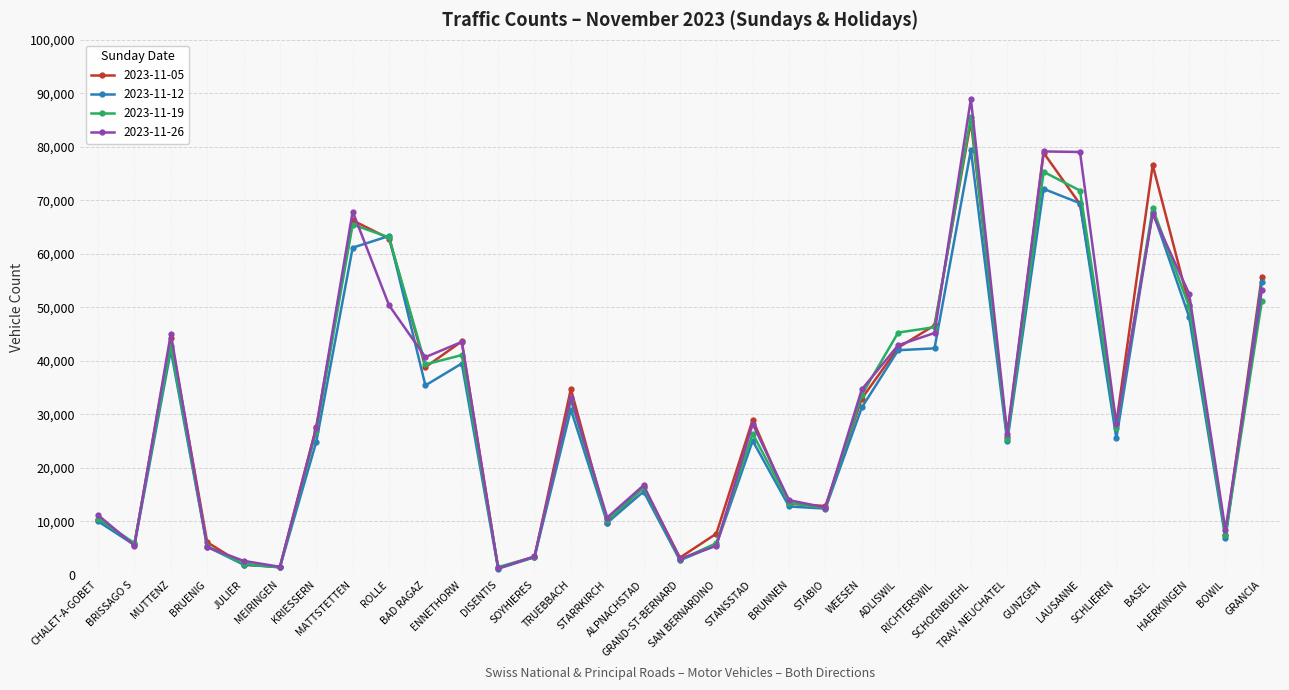

Count the number of categories in the chart.

33